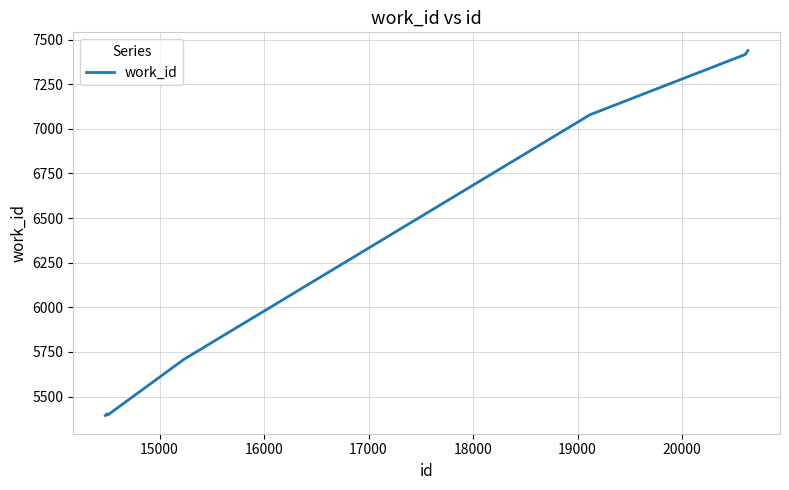

What is the minimum value shown in the chart?

5394